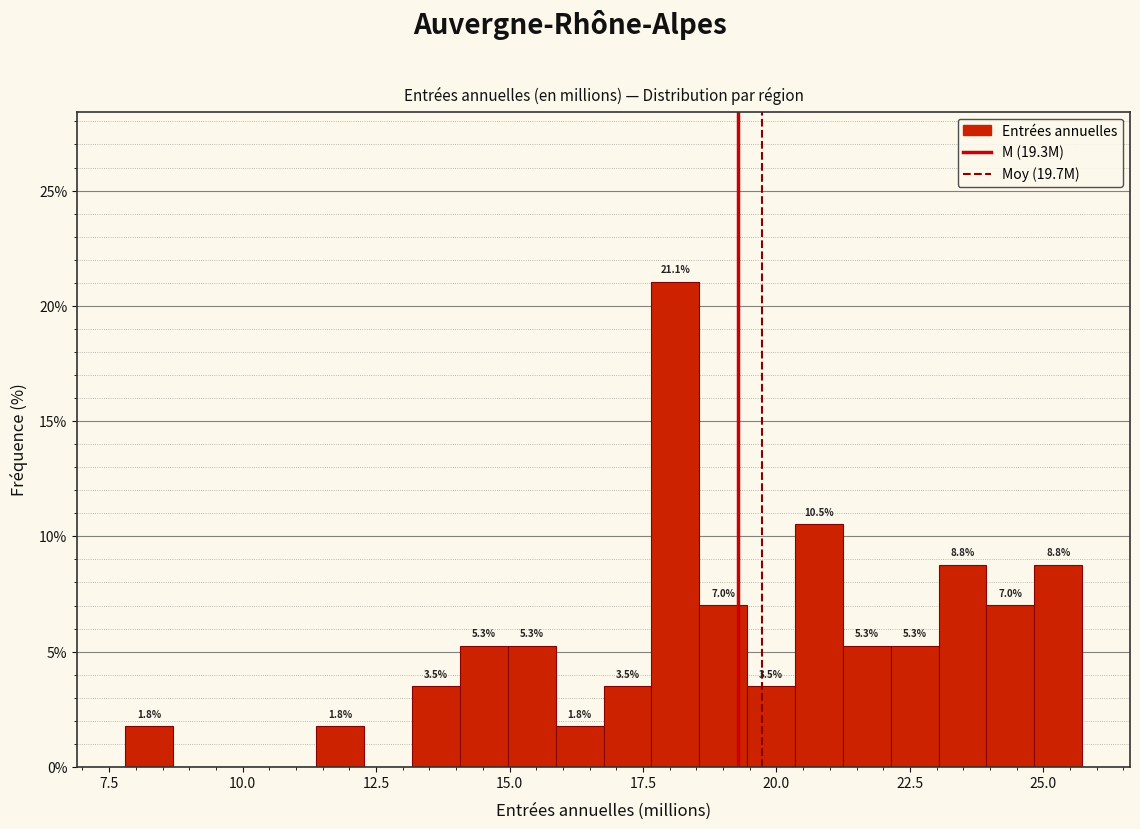

Read against the x-axis, roughly where is the centre of the tallest bar?

18.0